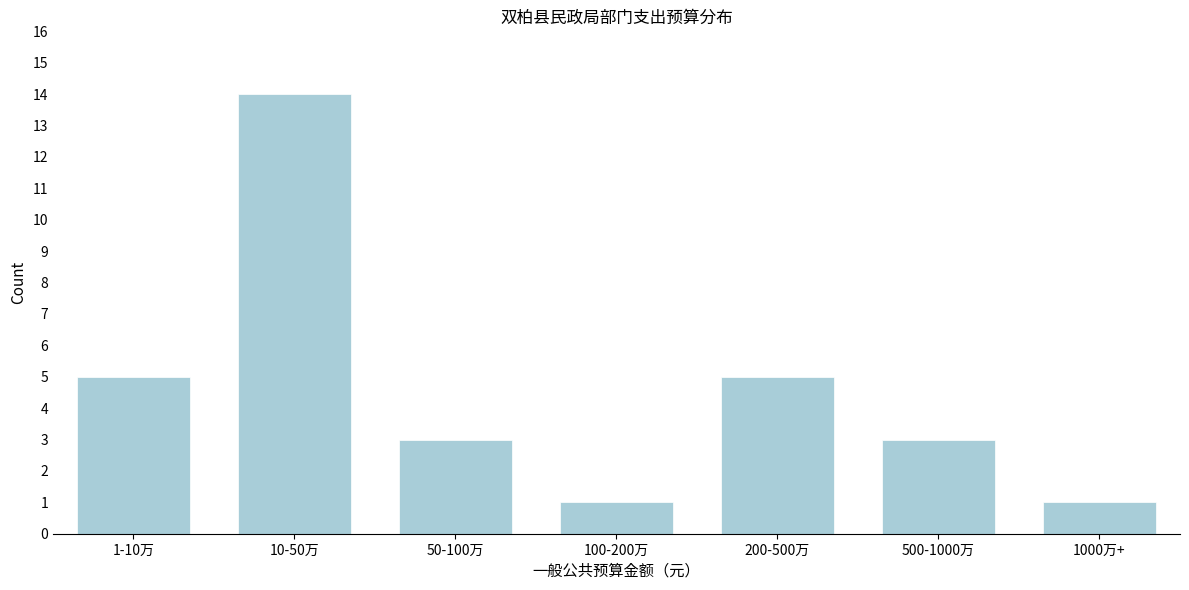

Reading left to right, transcribe all the data shown in this chart.

5	14	3	1	5	3	1